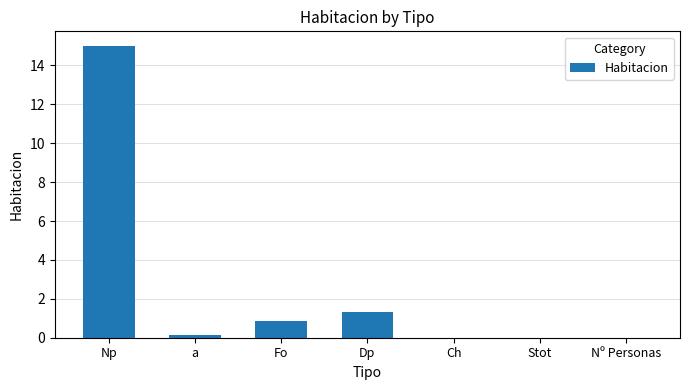

At which label is the value closest to 7?

Dp